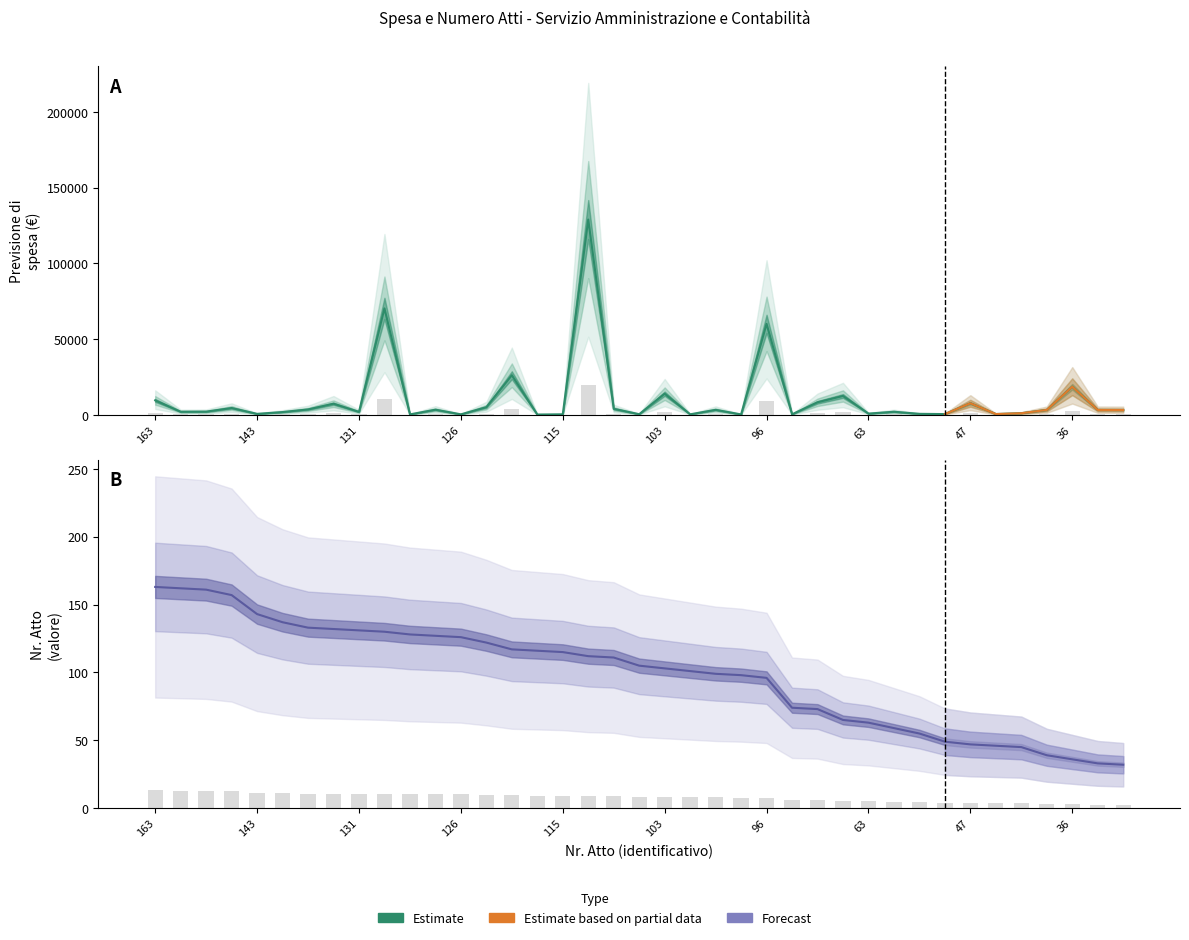

How many values in the Nr. Atto series exceed 105?

19